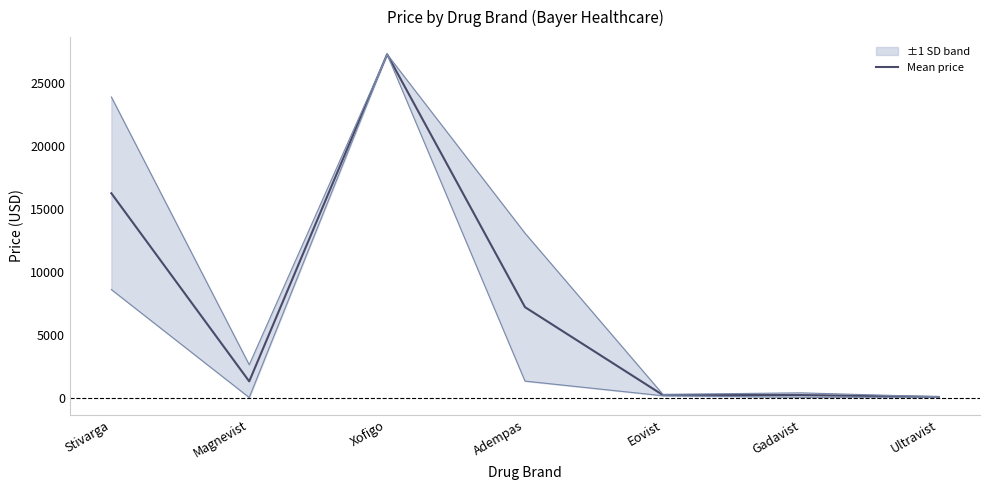

Reading left to right, what are all the values shown in this chart?

16221.2	1283.1	27258.9	7178.0	197.7	195.6	48.1